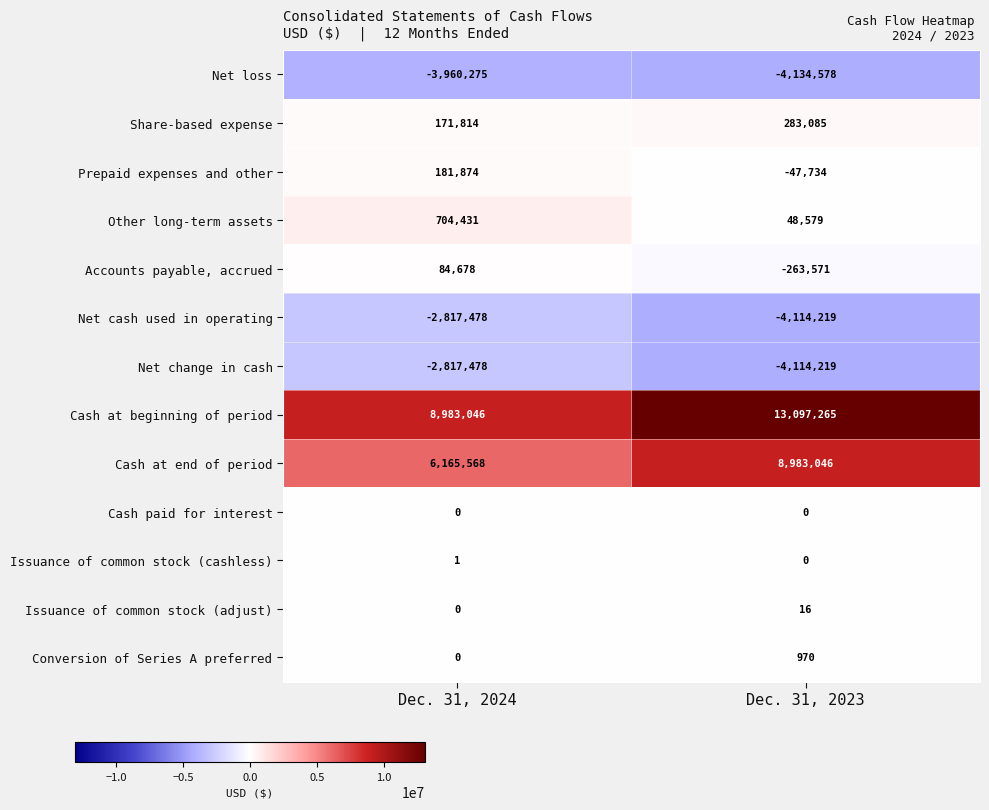

What is the sum of the Conversion of Series A preferred values at Dec. 31, 2023 and Dec. 31, 2024?

970